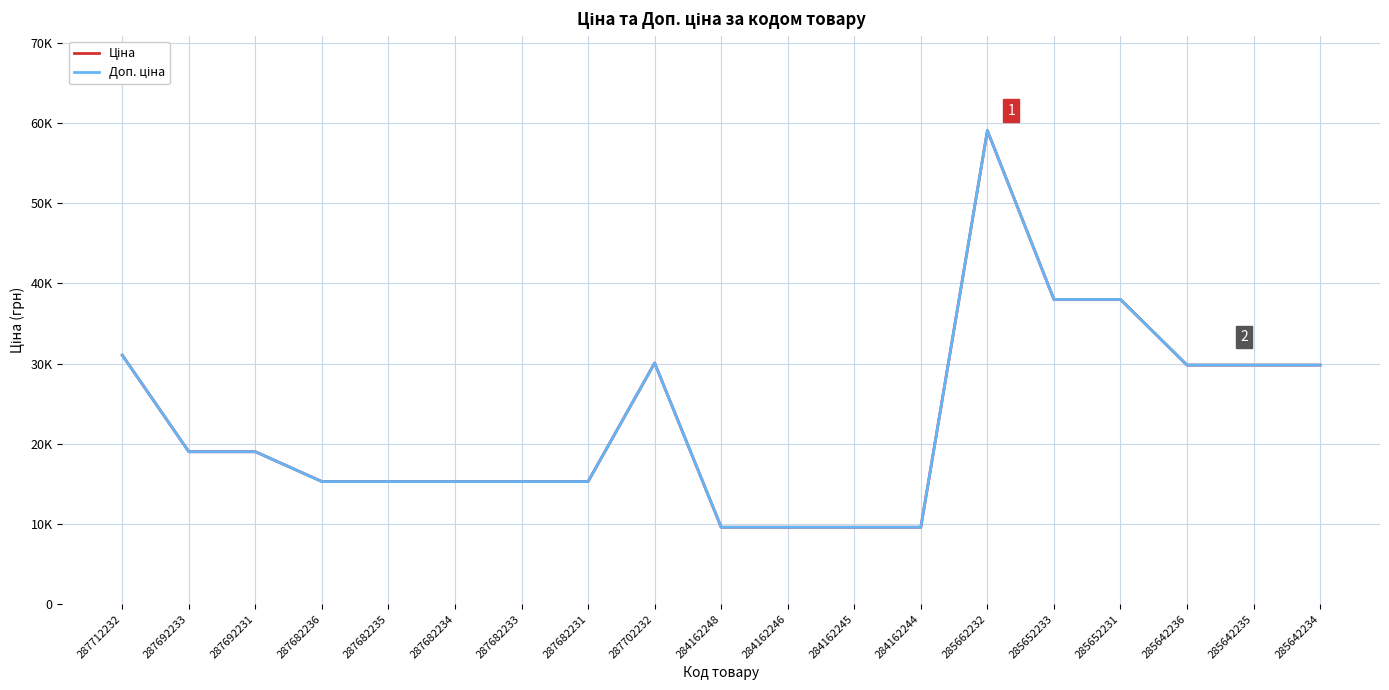

What is the value of the Доп. ціна point at the 4th from the left?

15288.0